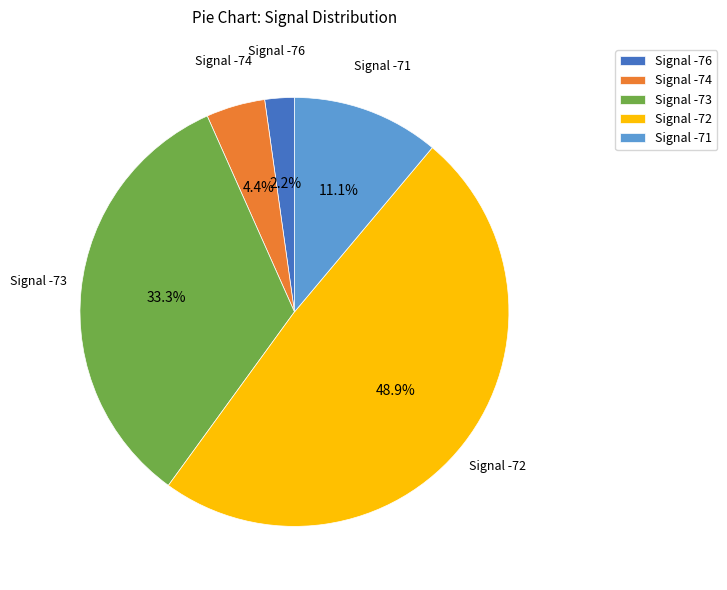

What is the smallest slice in the pie chart?

Signal -76